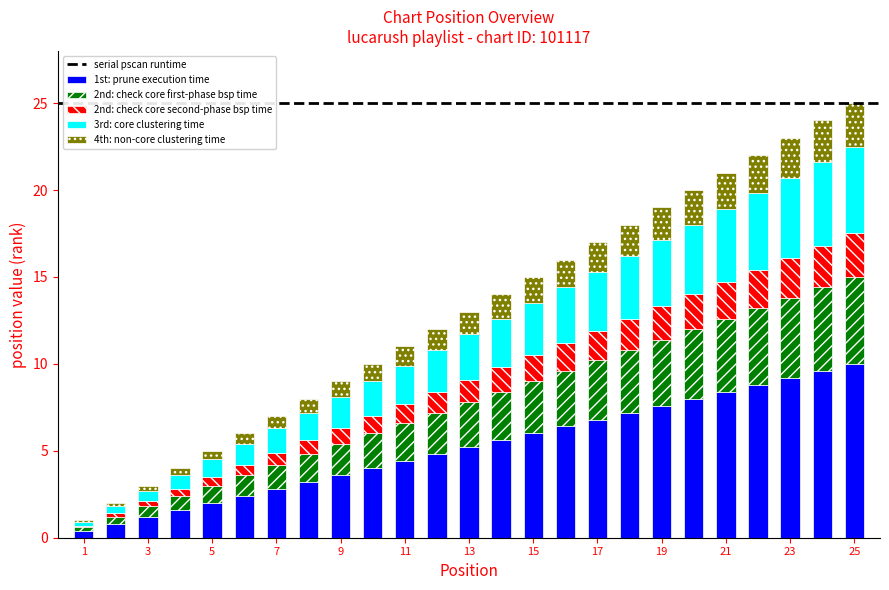

Count the number of data series in this chart.

5